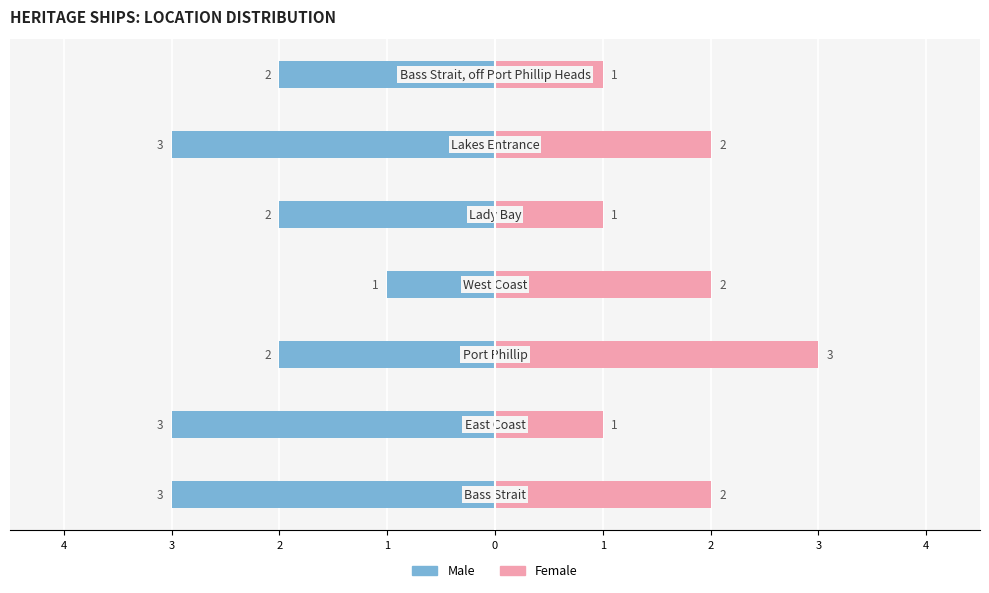

What is the sum of all Female values?

12